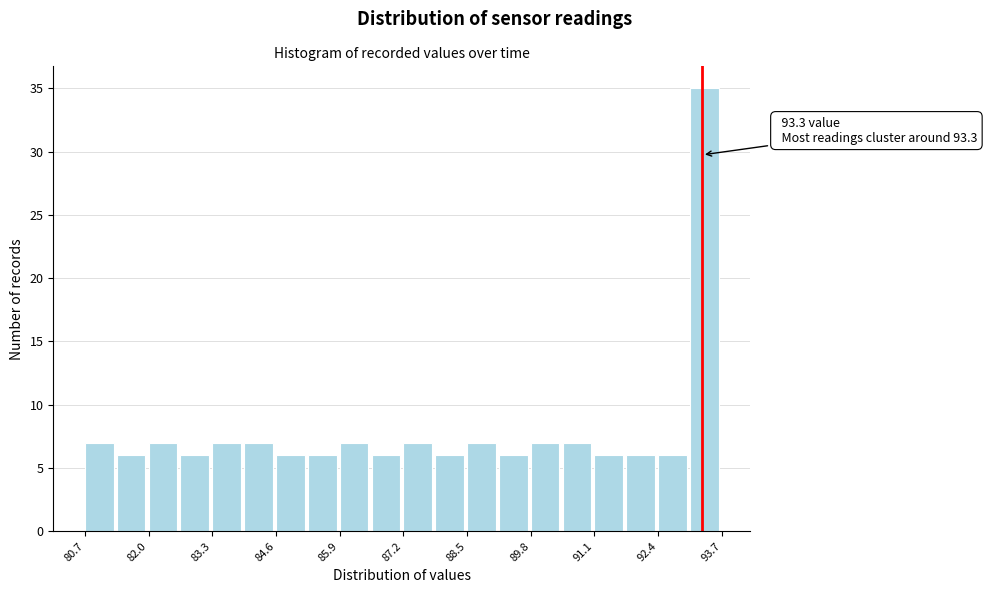

Around what value on the x-axis is the tallest bar? Give the approximate position of its centre, as read against the axis.

93.4